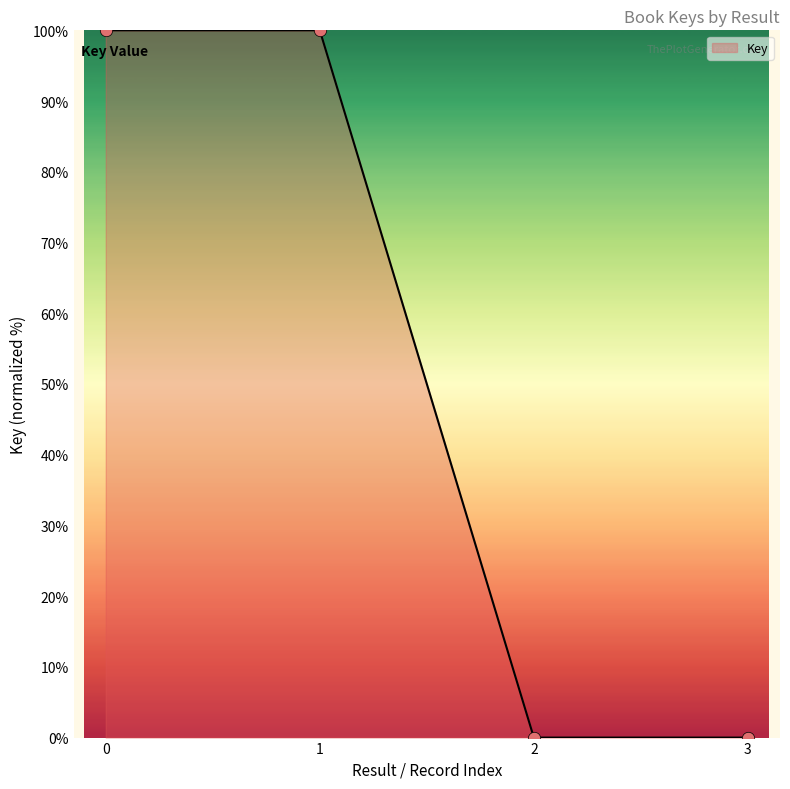

Approximately how many times larger is the value at 1 compared to 0?

1.0